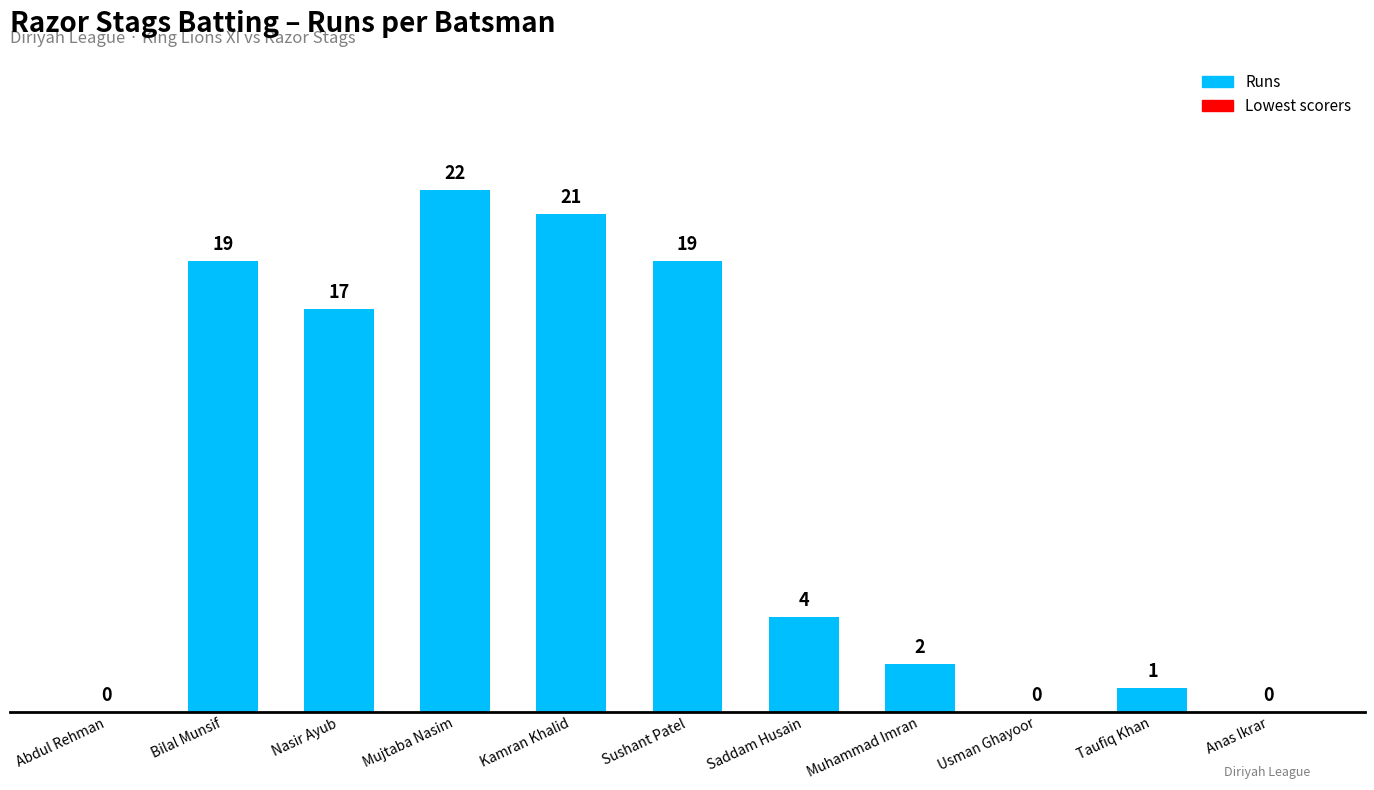

Where does the data first go above 4?

Bilal Munsif